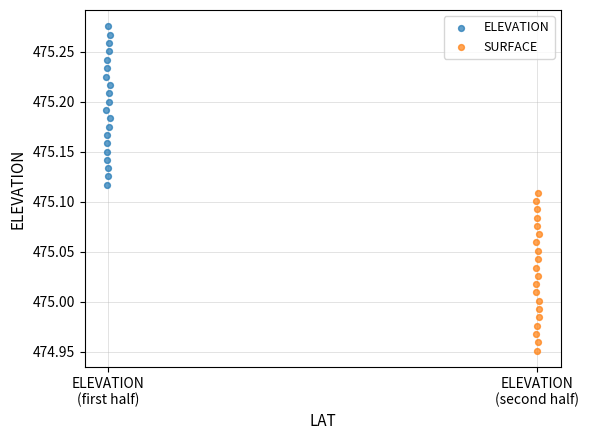

Which series reaches the minimum Y coordinate?

SURFACE